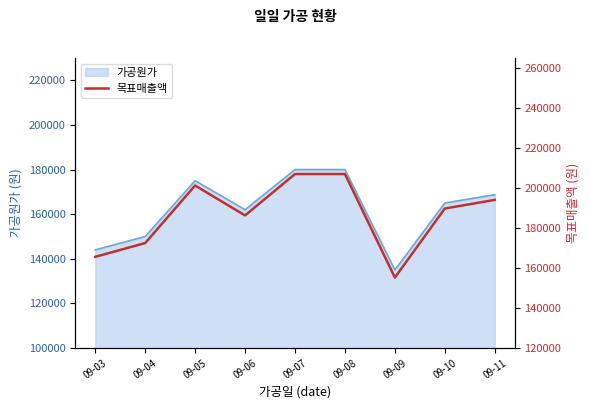

Count the values in the range 172500 to 201250.

5